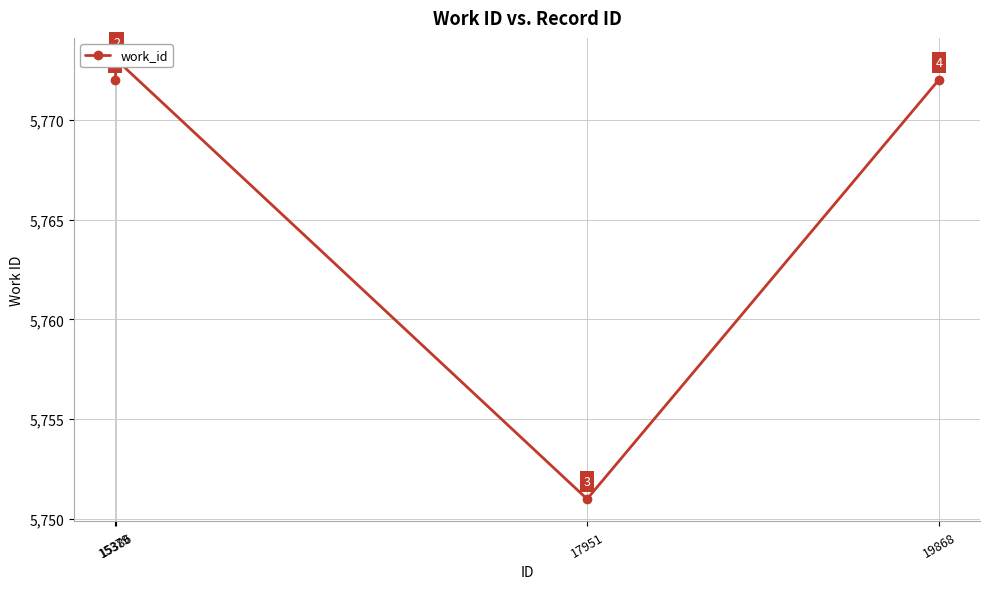

What is the difference between the values at 15386 and 17951?

22